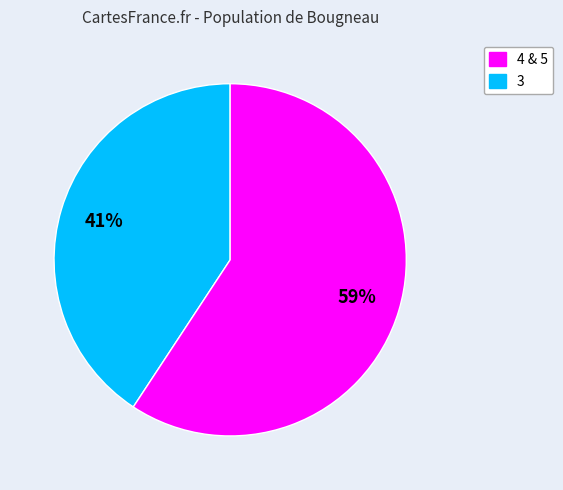

Does any single category account for the majority?

Yes